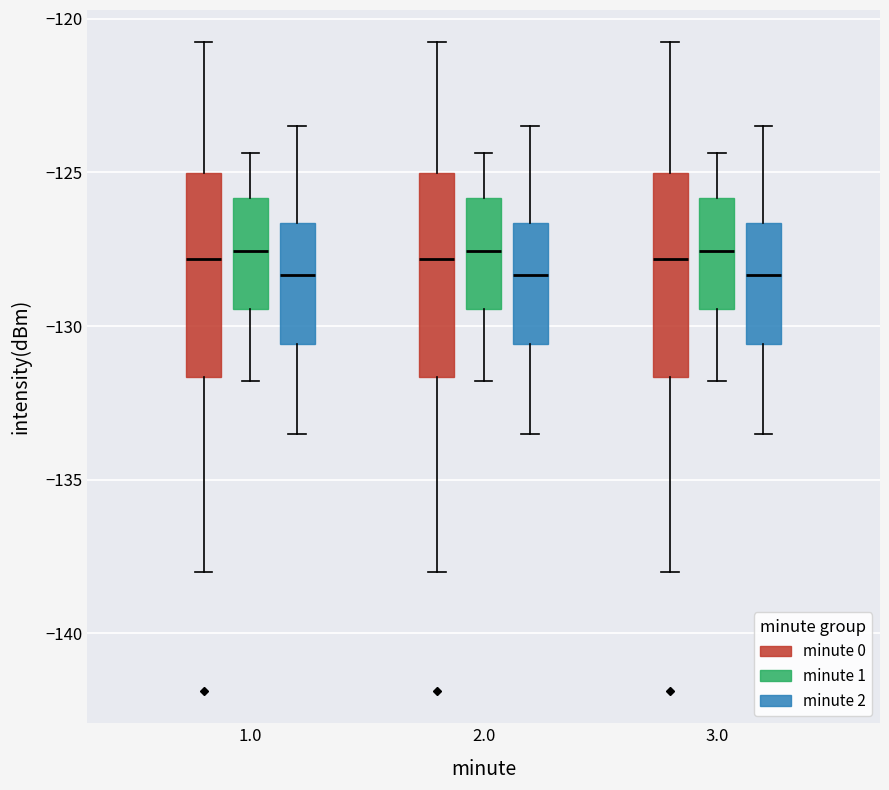

Reading left to right, read every box against the y-axis: the position of its median line, the range the box covers, and the ends of its whiskers. The values are not printed on the chart, so give them approximately, as read against the axis.

1.0 (minute 0): median -128.0, box -131.5 to -125.0, whiskers -138.0 to -121.0
1.0 (minute 1): median -127.5, box -129.5 to -126.0, whiskers -132.0 to -124.5
1.0 (minute 2): median -128.5, box -130.5 to -126.5, whiskers -133.5 to -123.5
2.0 (minute 0): median -128.0, box -131.5 to -125.0, whiskers -138.0 to -121.0
2.0 (minute 1): median -127.5, box -129.5 to -126.0, whiskers -132.0 to -124.5
2.0 (minute 2): median -128.5, box -130.5 to -126.5, whiskers -133.5 to -123.5
3.0 (minute 0): median -128.0, box -131.5 to -125.0, whiskers -138.0 to -121.0
3.0 (minute 1): median -127.5, box -129.5 to -126.0, whiskers -132.0 to -124.5
3.0 (minute 2): median -128.5, box -130.5 to -126.5, whiskers -133.5 to -123.5